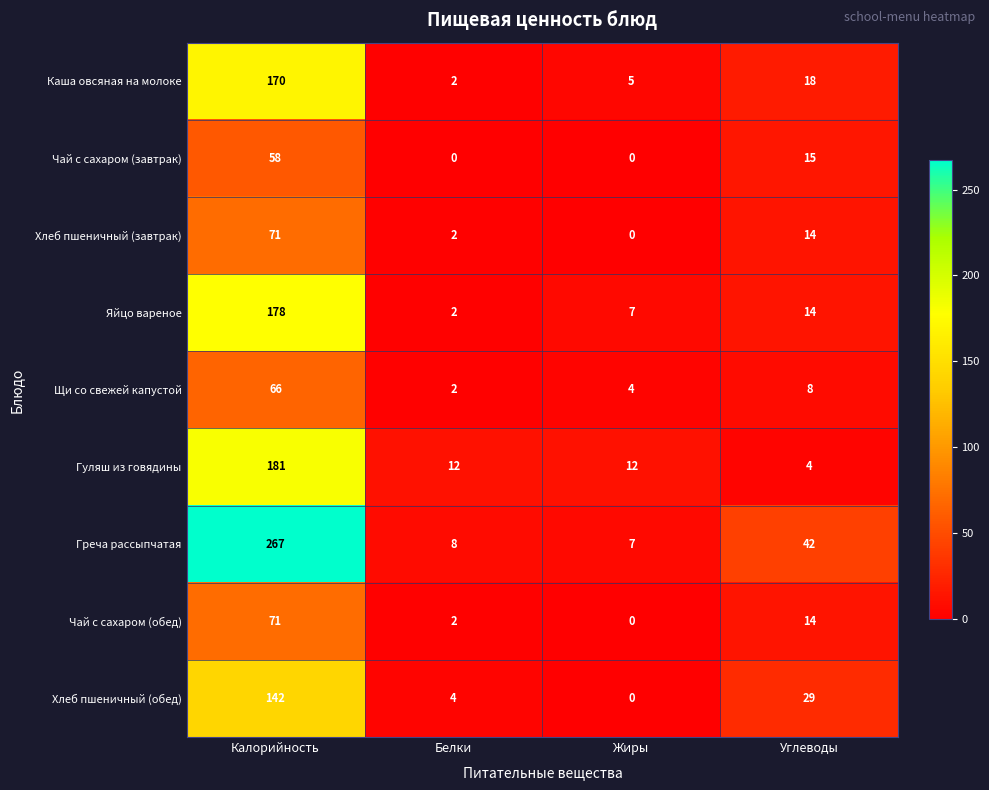

Between Калорийность and Белки, which series saw the biggest shift?

Греча рассыпчатая